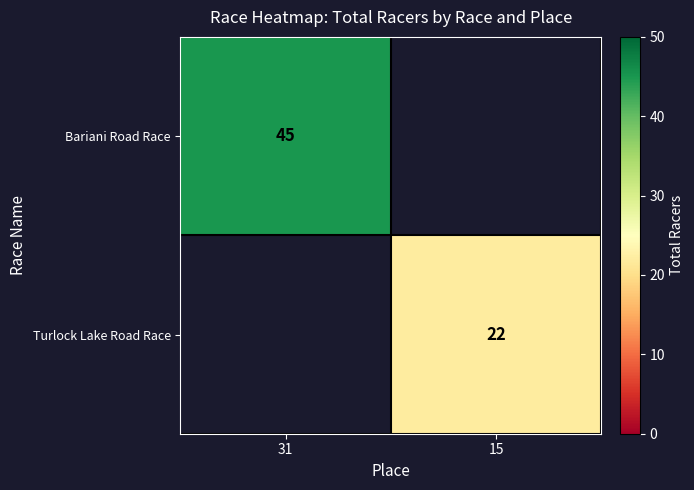

The value of Turlock Lake Road Race at 15 is 33. True or false?

False